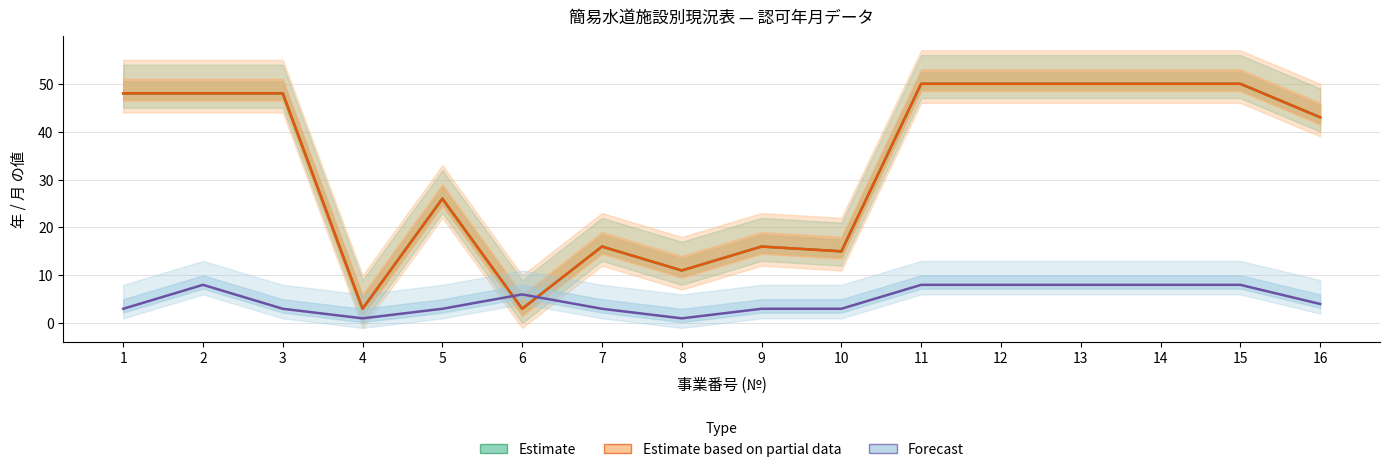

Count the number of categories in the chart.

16